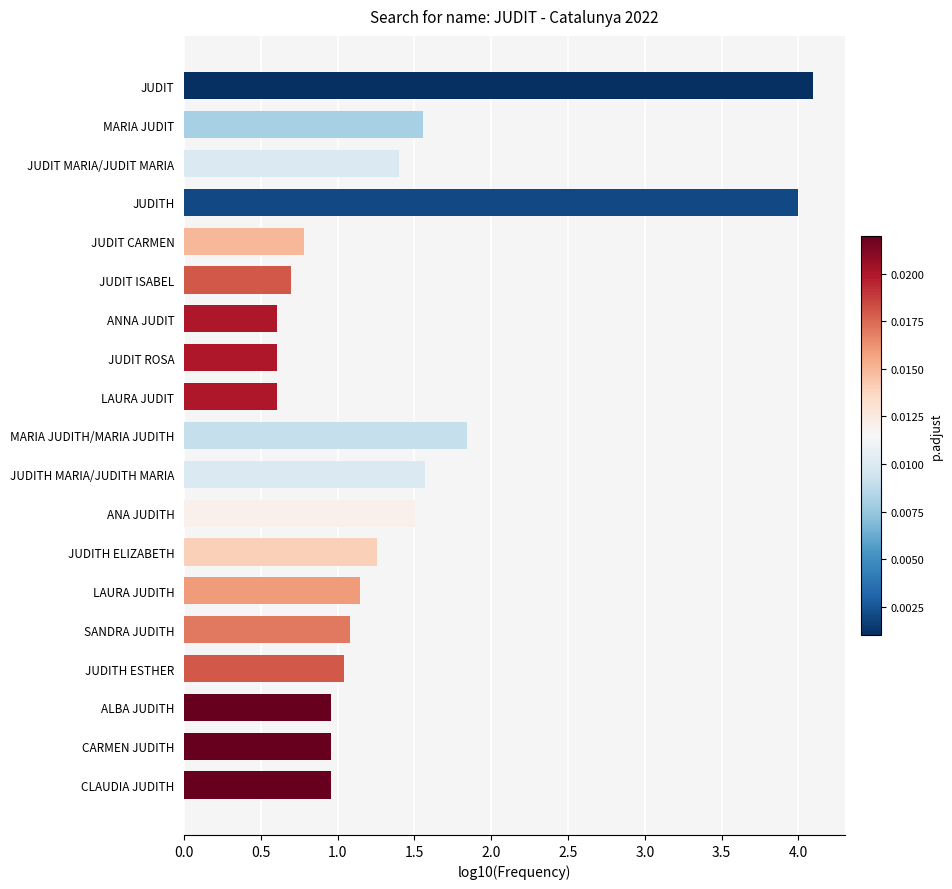

At which label is the value closest to 2?

MARIA JUDITH/MARIA JUDITH